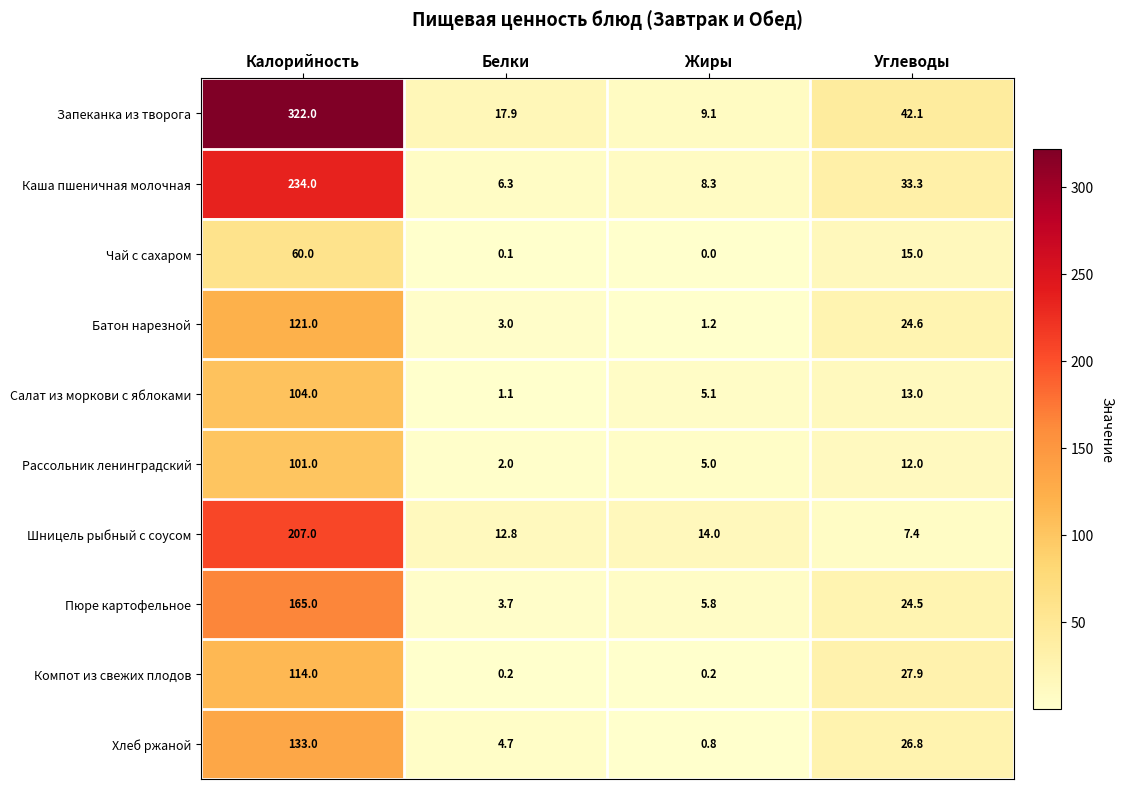

How many categories are shown in the chart?

4